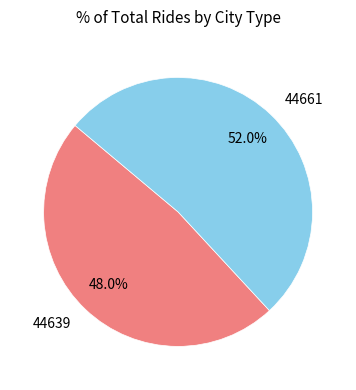

To the nearest percent, what is the combined percentage of 44639 and 44661?

100%